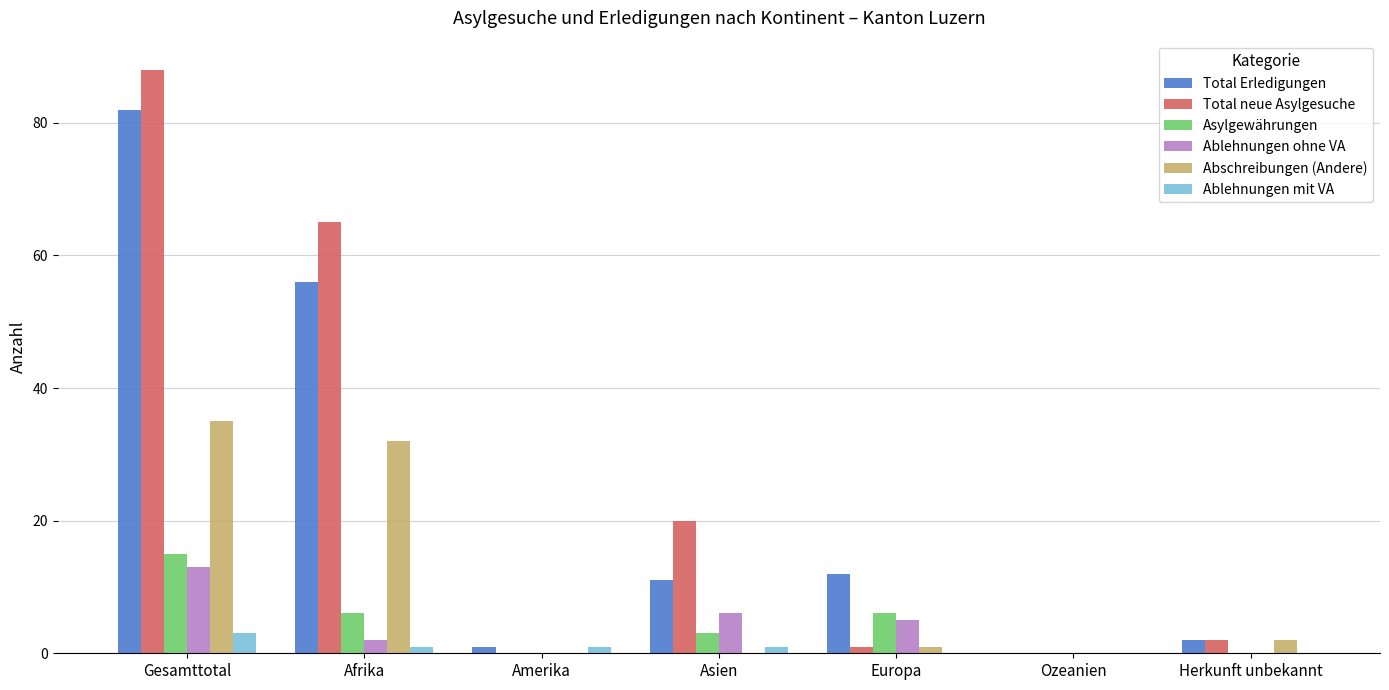

What is the sum of the Ablehnungen ohne VA values at Gesamttotal and Ozeanien?

13